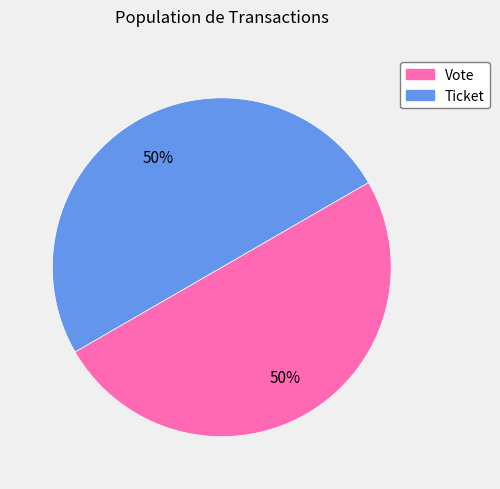

Count the number of slices in the pie.

2